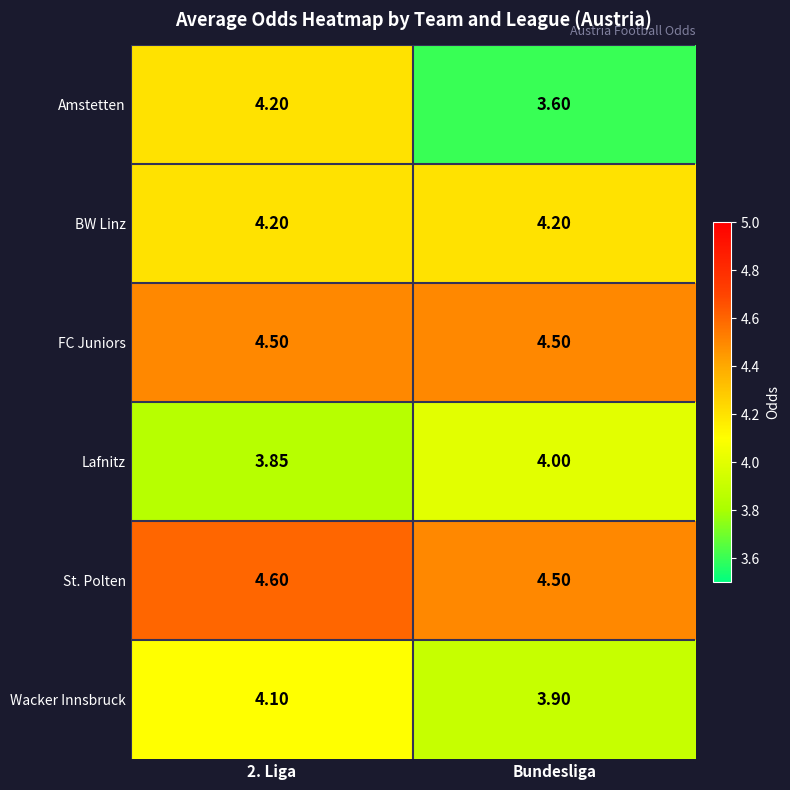

Which series changed the most between 2. Liga and Bundesliga?

Amstetten